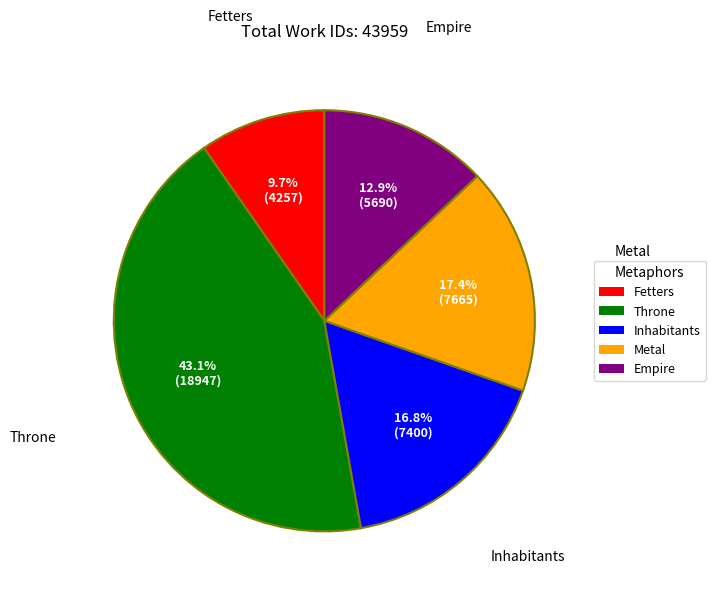

What percentage is the Metal slice, to the nearest percent?

17%